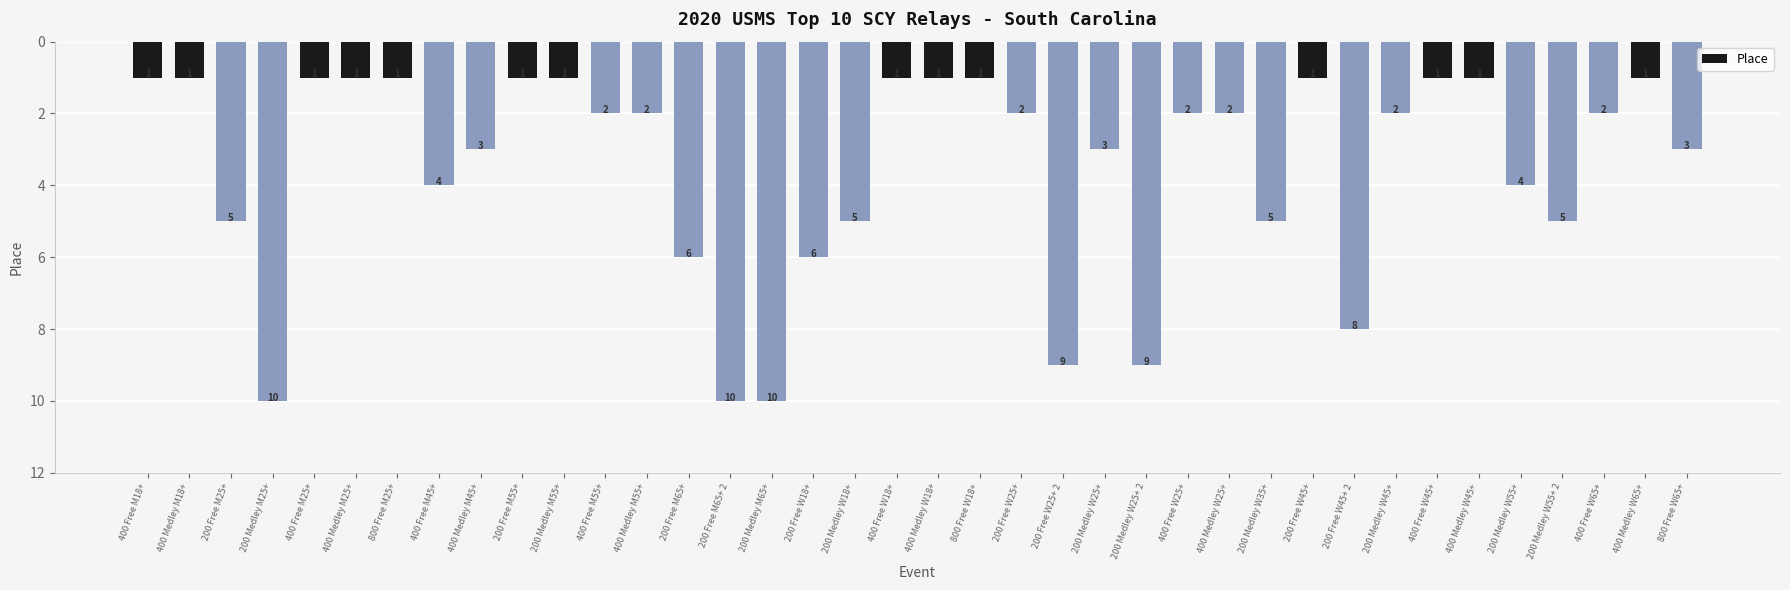

Reading right to left, what are all the values shown in this chart?

800 Free W65+=3	400 Medley W65+=1	400 Free W65+=2	200 Medley W55+ 2=5	200 Medley W55+=4	400 Medley W45+=1	400 Free W45+=1	200 Medley W45+=2	200 Free W45+ 2=8	200 Free W45+=1	200 Medley W35+=5	400 Medley W25+=2	400 Free W25+=2	200 Medley W25+ 2=9	200 Medley W25+=3	200 Free W25+ 2=9	200 Free W25+=2	800 Free W18+=1	400 Medley W18+=1	400 Free W18+=1	200 Medley W18+=5	200 Free W18+=6	200 Medley M65+=10	200 Free M65+ 2=10	200 Free M65+=6	400 Medley M55+=2	400 Free M55+=2	200 Medley M55+=1	200 Free M55+=1	400 Medley M45+=3	400 Free M45+=4	800 Free M25+=1	400 Medley M25+=1	400 Free M25+=1	200 Medley M25+=10	200 Free M25+=5	400 Medley M18+=1	400 Free M18+=1